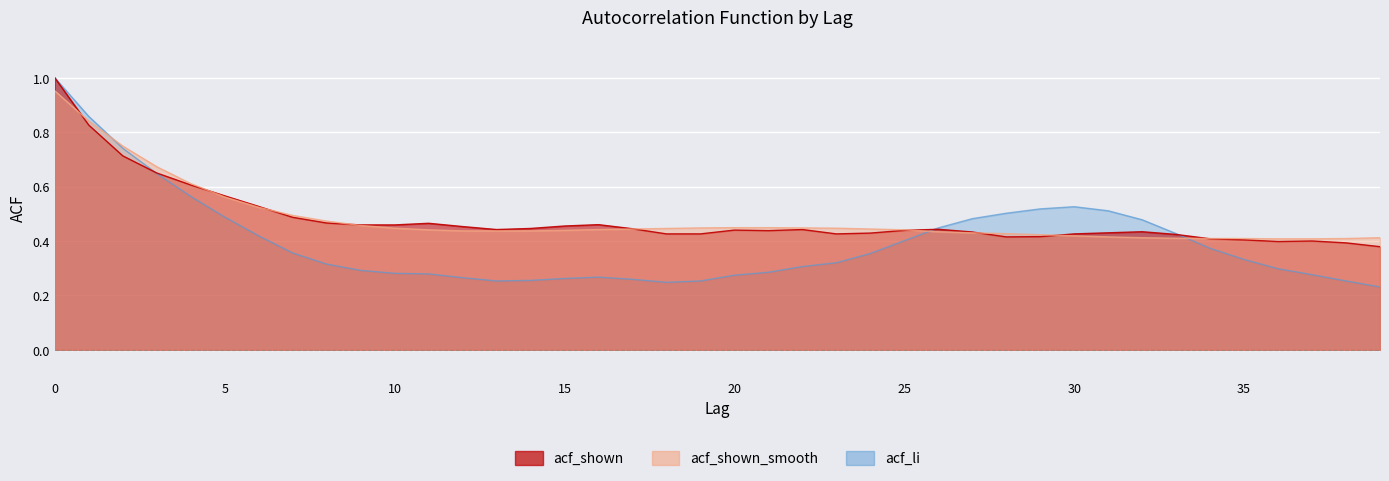

At 21, list the series in order from smallest to largest.

acf_li, acf_shown, acf_shown_smooth